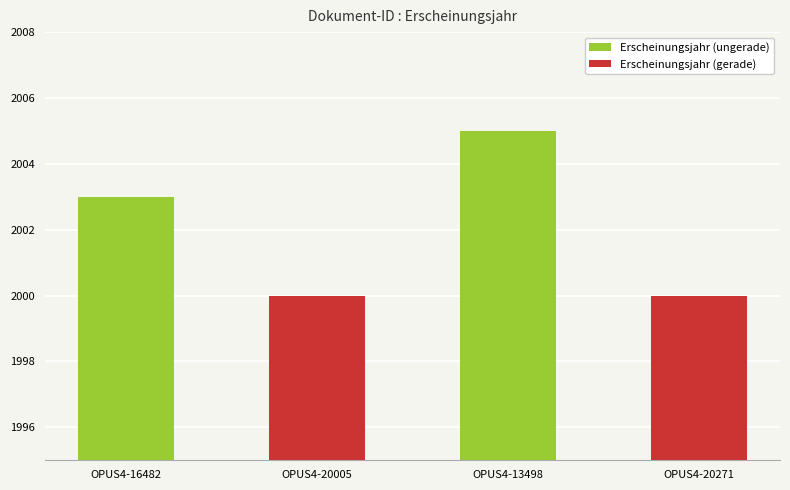

Reading right to left, list all the values displayed in this chart.

2000	2005	2000	2003